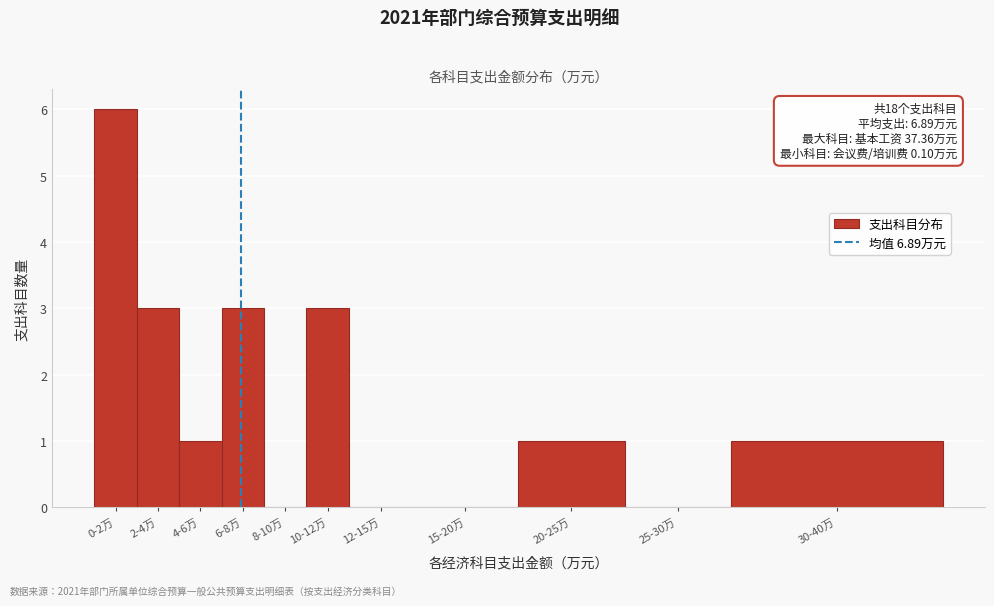

Reading left to right, what are all the values shown in this chart?

0-2万=6	2-4万=3	4-6万=1	6-8万=3	8-10万=0	10-12万=3	12-15万=0	15-20万=0	20-25万=1	25-30万=0	30-40万=1